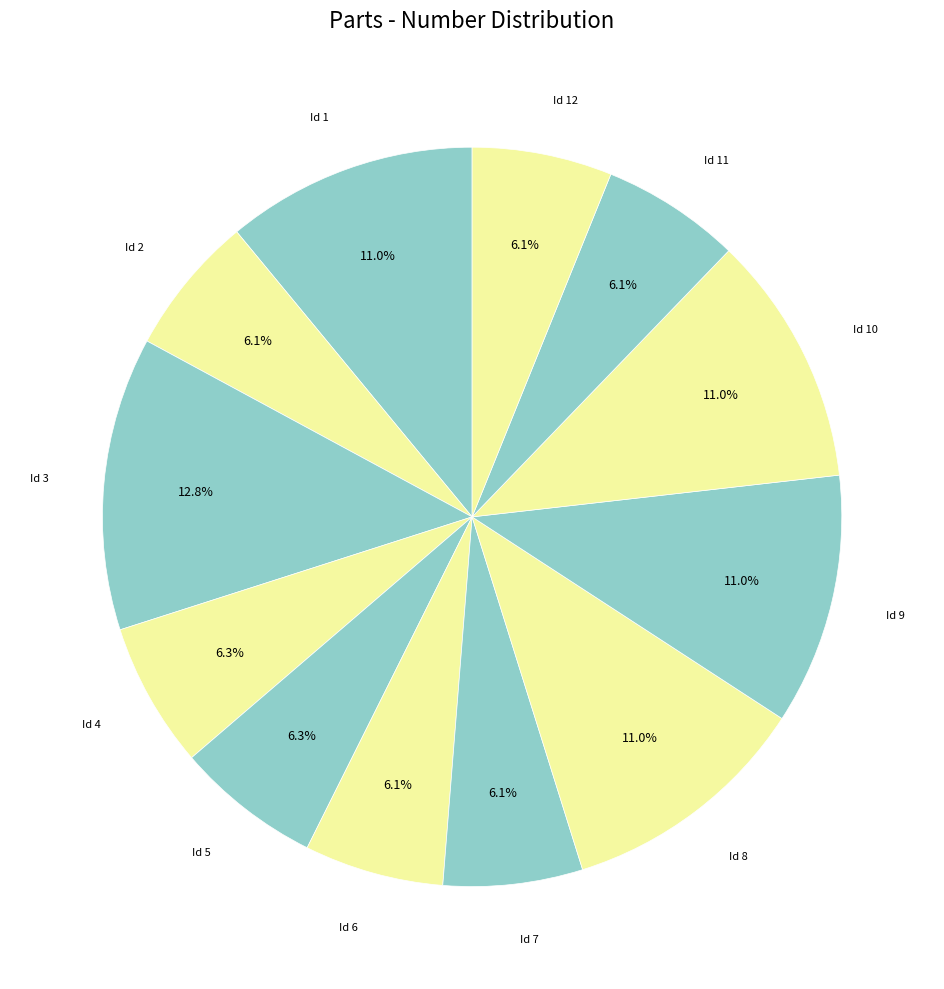

What is the ratio of the value at Id 9 to the value at Id 12?

1.8